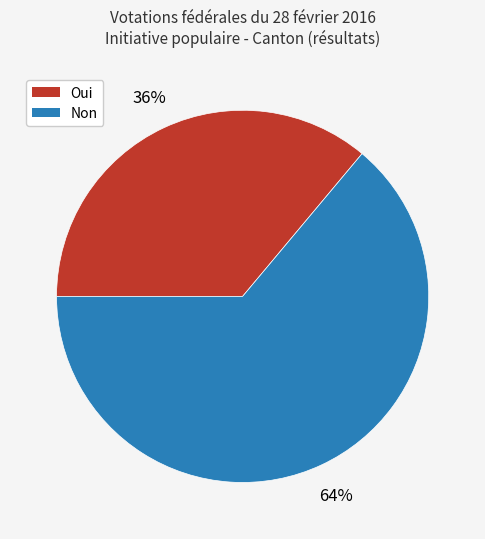

Combined, do Oui and Non account for over 50%?

Yes